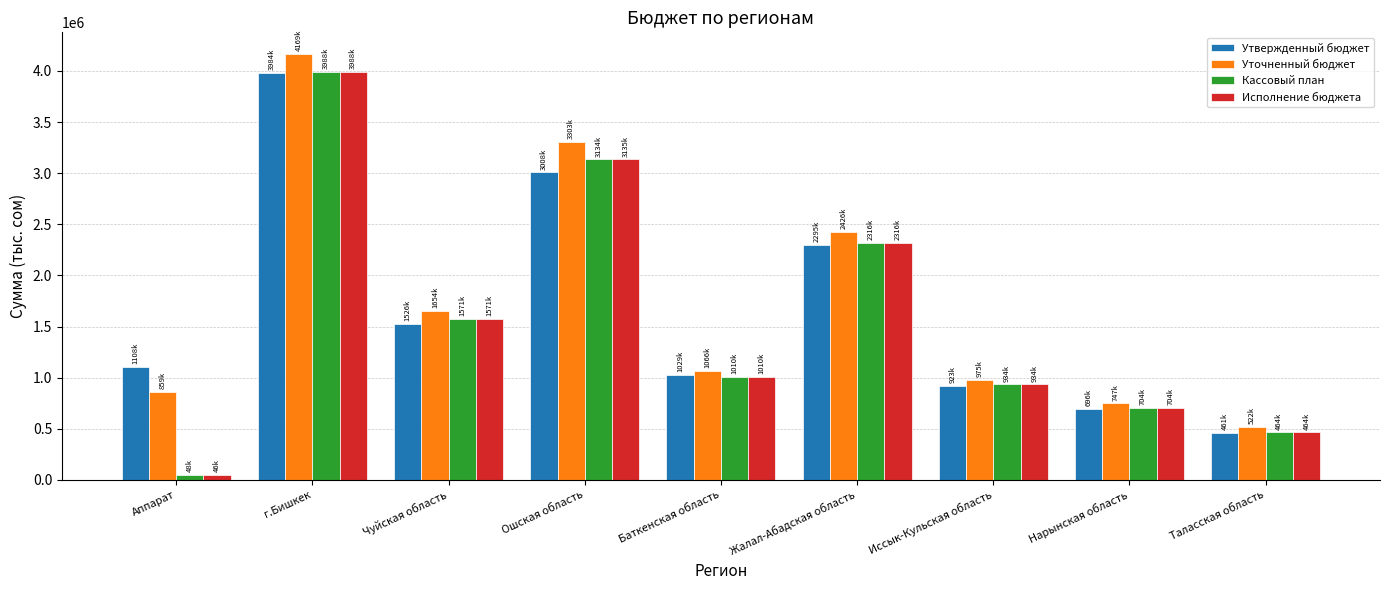

Which series changed the most between Аппарат and Жалал-Абадская область?

Исполнение бюджета